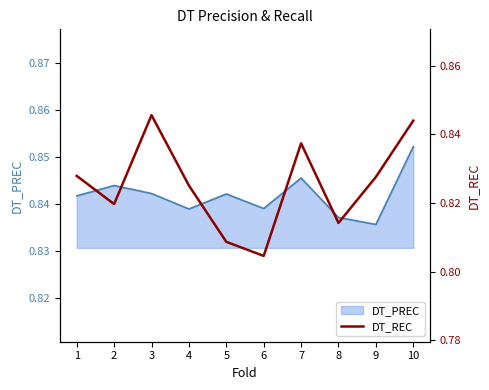

Which category has the highest value in the DT_PREC series?

10